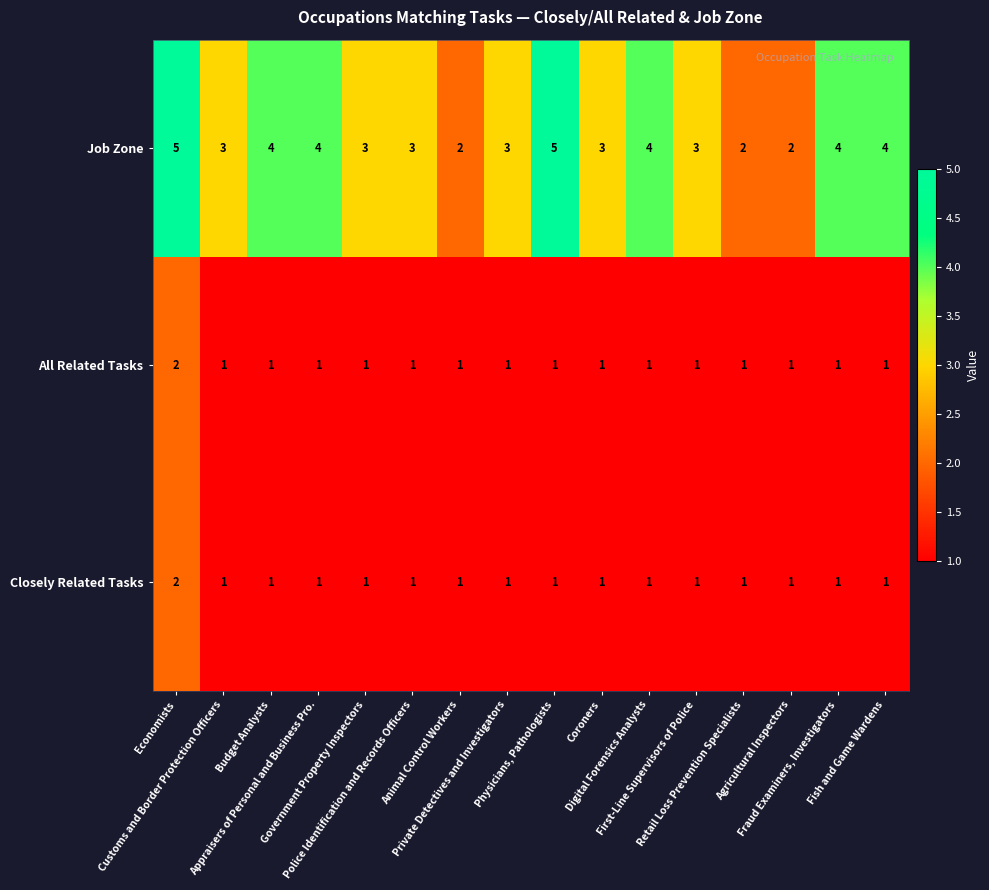

At which category is the sum across all series the highest?

Economists